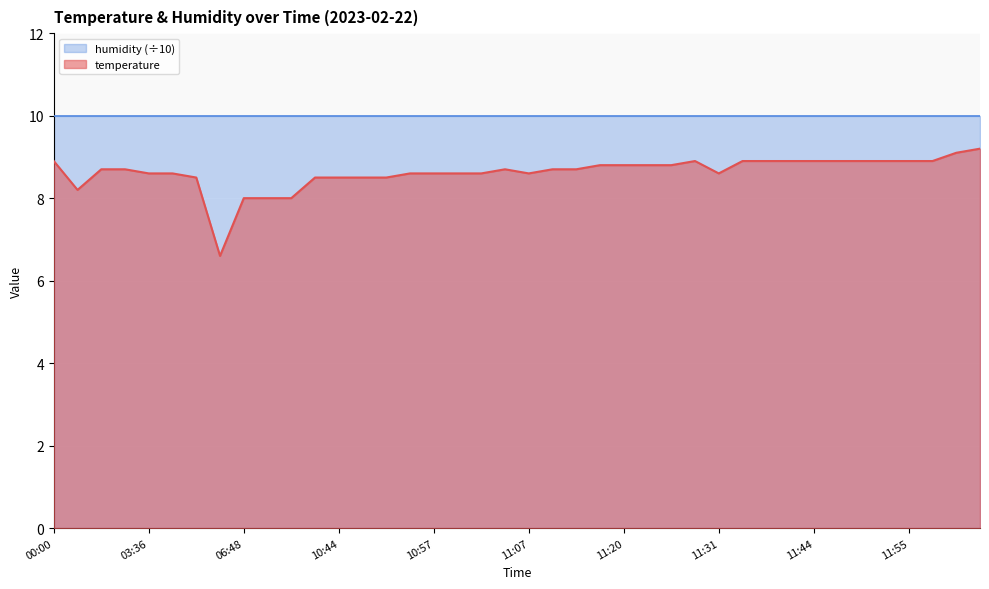

What is the average value?

8.6